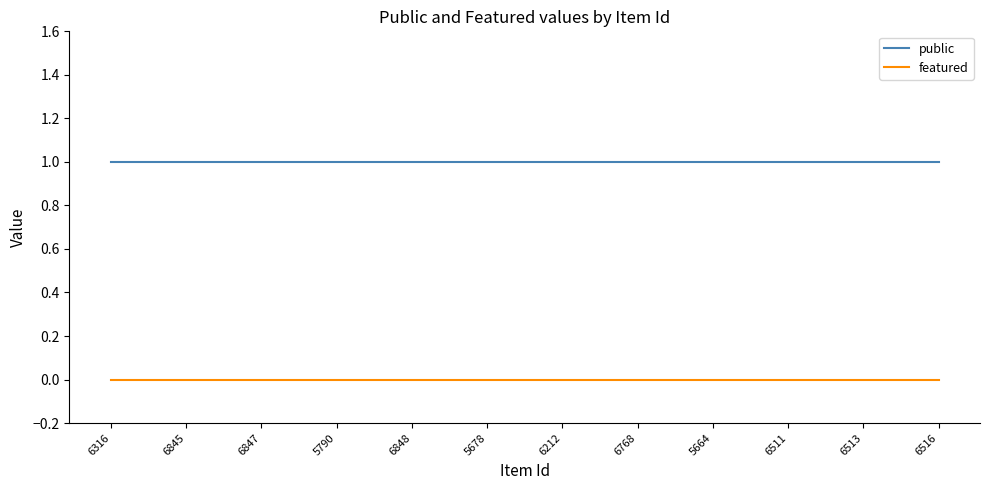

Rank the series by their maximum value, from highest to lowest.

public, featured